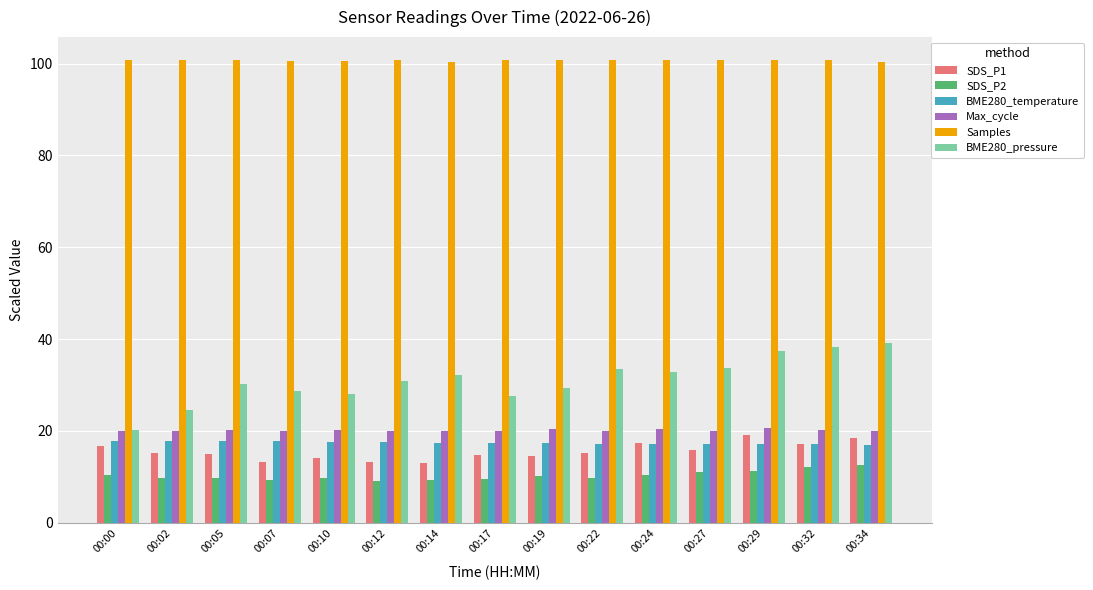

What is the difference between the second highest and second lowest values in the SDS_P1 series?

5.4